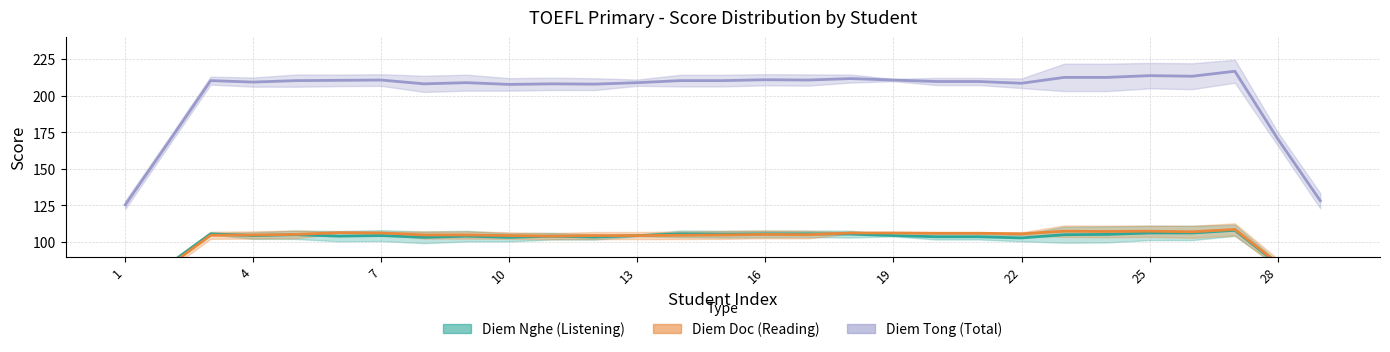

True or false: Diem Doc and Diem Tong intersect in this chart.

False